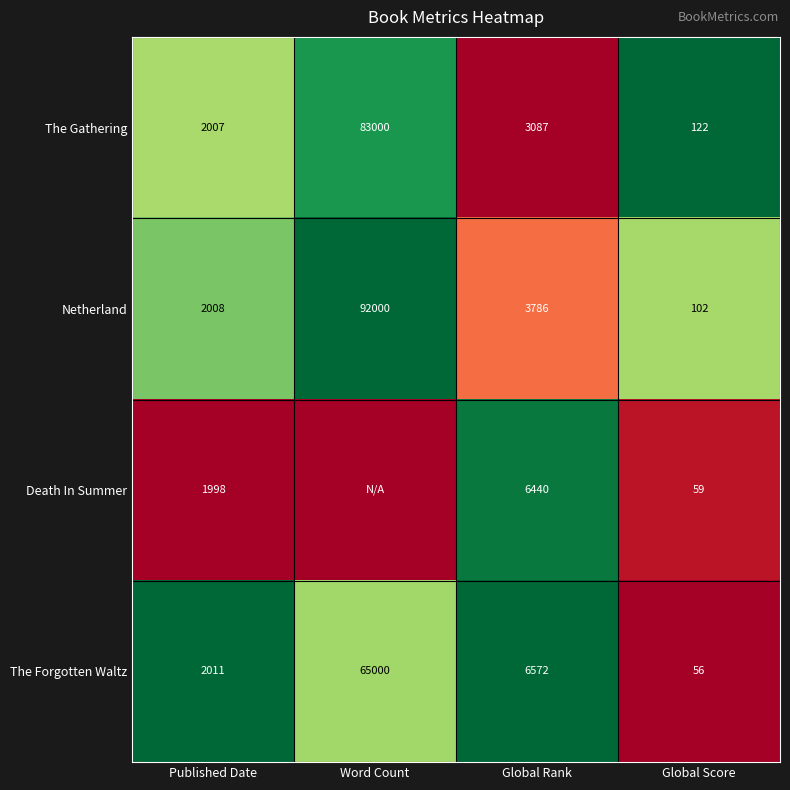

At Global Rank, list the series in order from smallest to largest.

The Gathering, Netherland, Death In Summer, The Forgotten Waltz